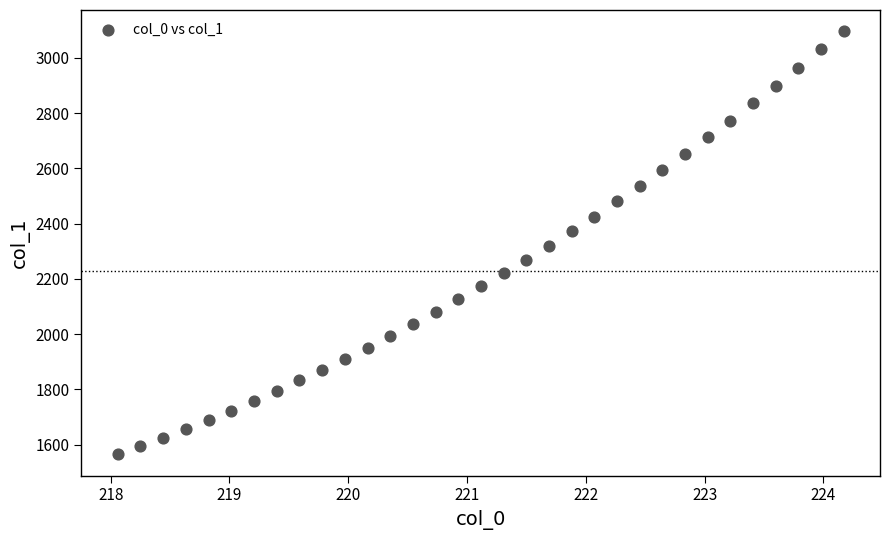

What is the range of X values (max minus min)?

6.1